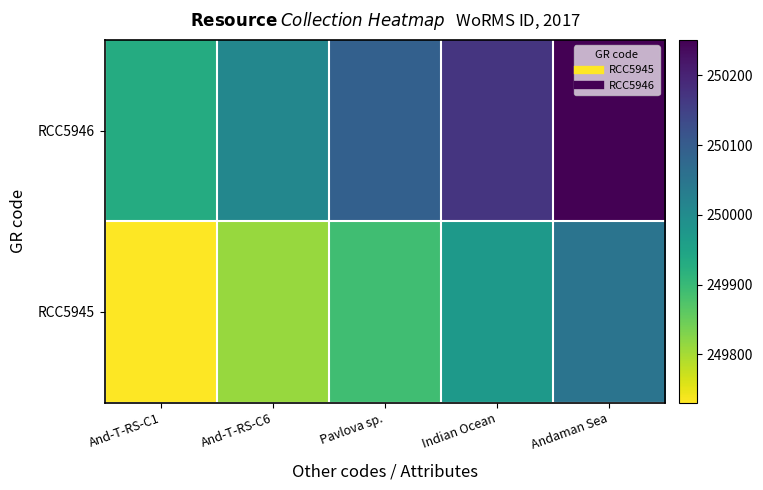

Reading right to left, transcribe all the data shown in this chart.

RCC5945: Andaman Sea=250051	Indian Ocean=249971	Pavlova sp.=249891	And-T-RS-C6=249811	And-T-RS-C1=249731
RCC5946: Andaman Sea=250251	Indian Ocean=250171	Pavlova sp.=250091	And-T-RS-C6=250011	And-T-RS-C1=249931